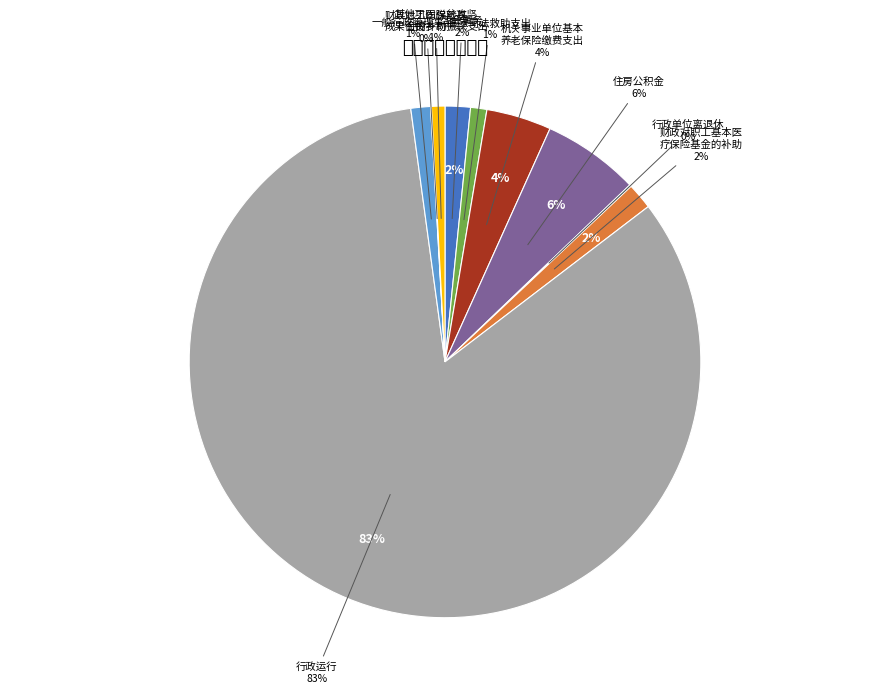

Rank the categories by value from lowest to highest.

财政对工伤保险基金的补助, 行政单位离退休, 其他巩固脱贫攻坚成果衔接乡村振兴支出, 国家司法救助支出, 一般行政管理事务, 工会事务, 财政对职工基本医疗保险基金的补助, 机关事业单位基本养老保险缴费支出, 住房公积金, 行政运行